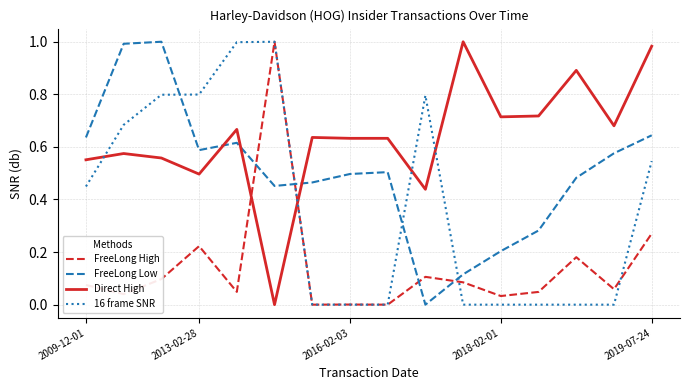

At how many categories does at least one series exceed 0?

16